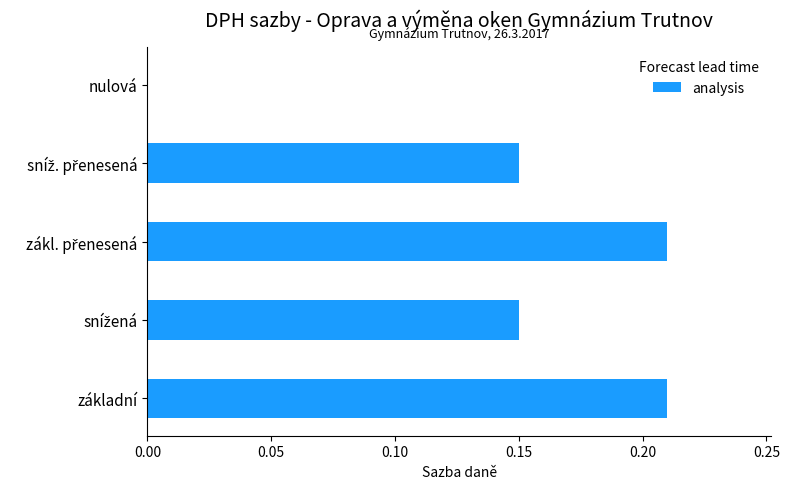

The chart shows a value of 0.1 at nulová. True or false?

False